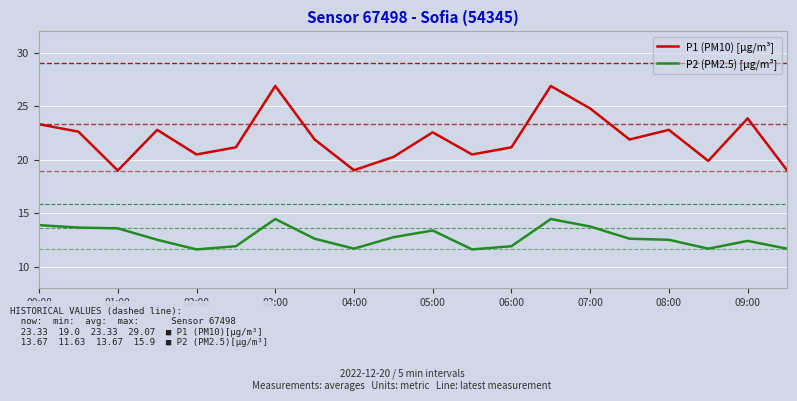

True or false: P2 (PM2.5) [µg/m³] and P1 (PM10) [µg/m³] cross at least once.

False